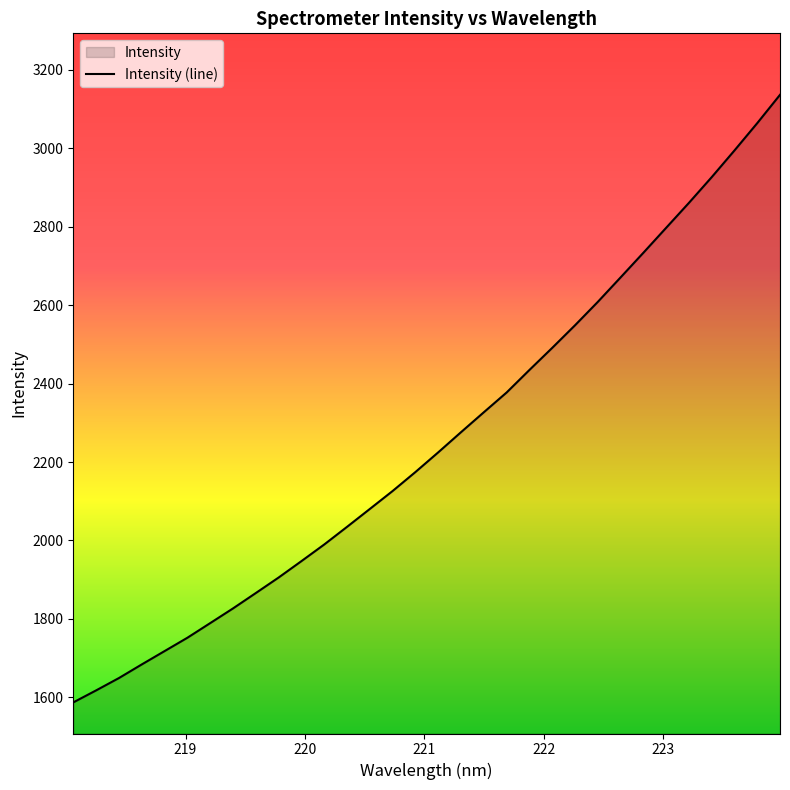

How many lines are shown in the chart?

1